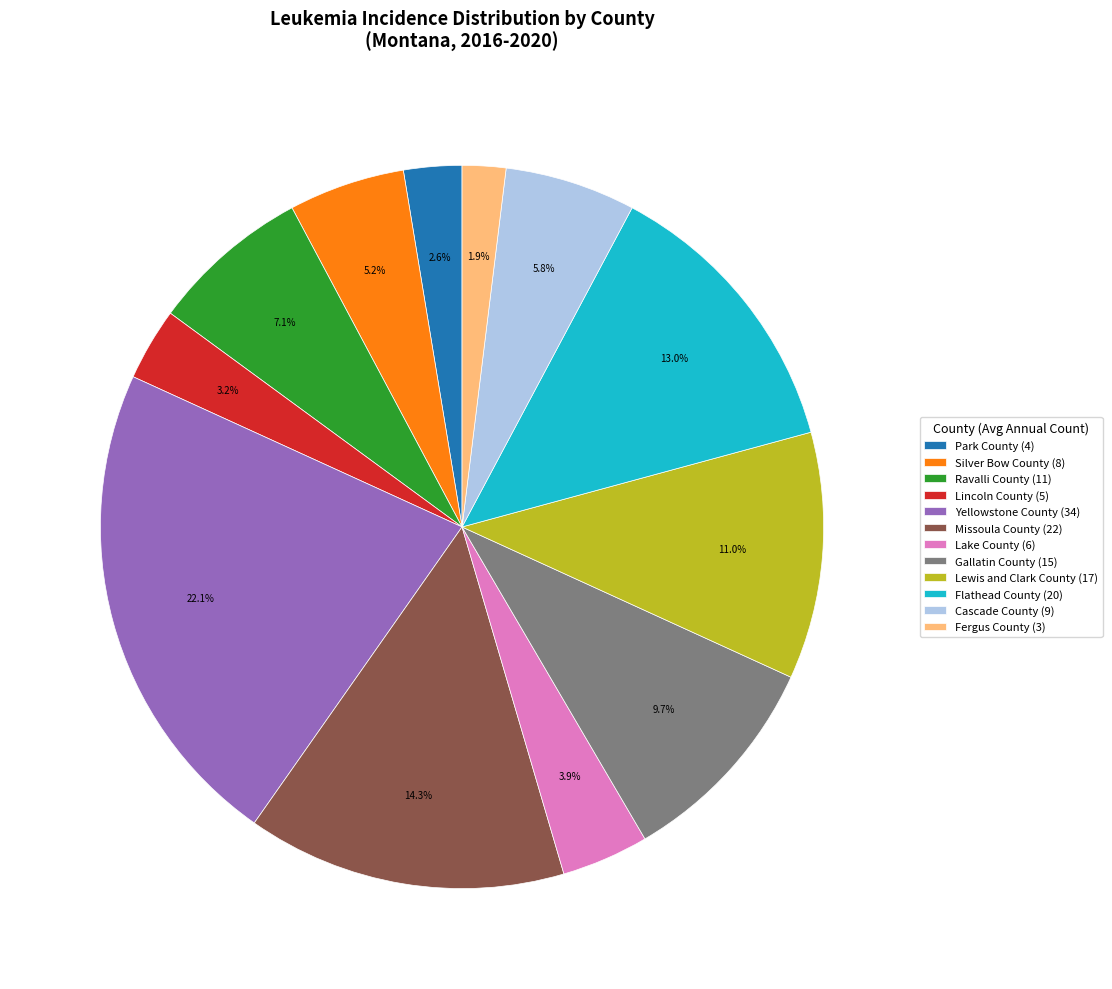

What percentage is the Lake County slice, to the nearest percent?

4%